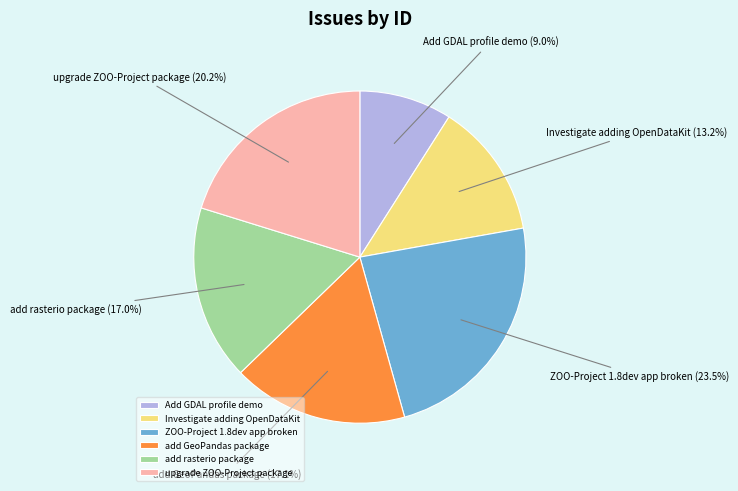

To the nearest percent, what percentage of the pie is Add GDAL profile demo?

9%